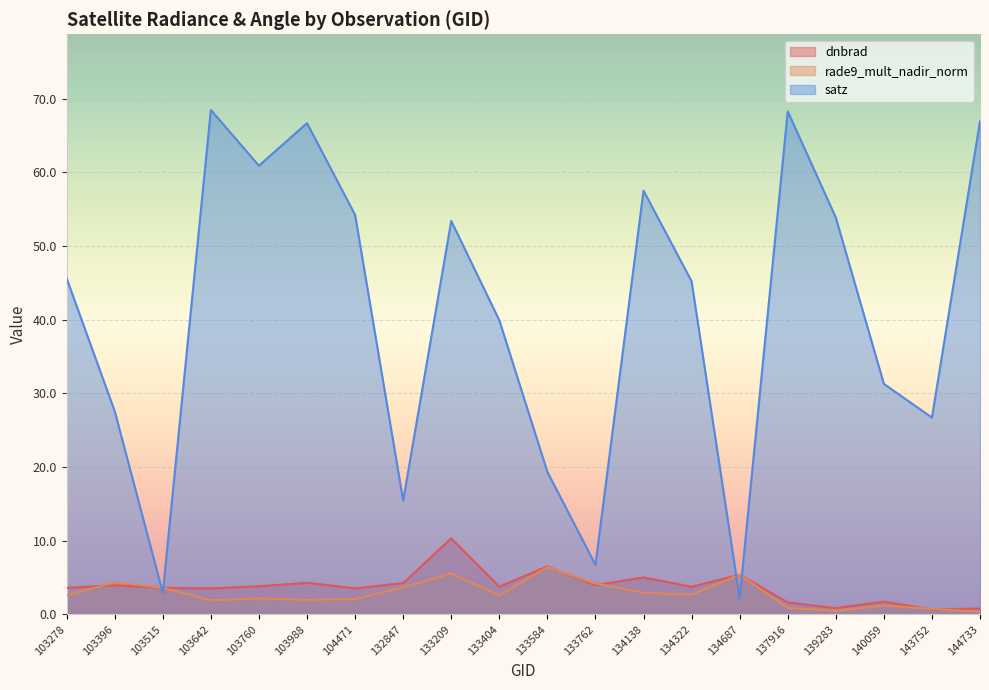

What is the sum of the satz values at 132847 and 104471?

69.7